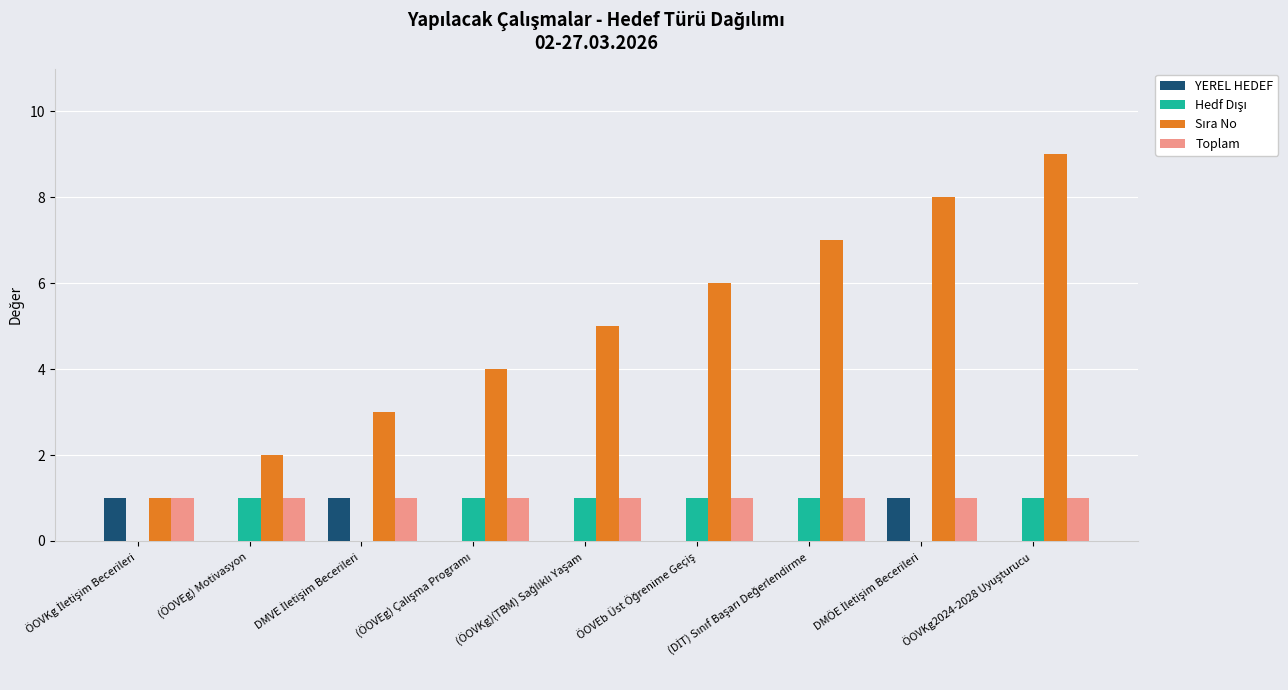

What is the greatest value displayed?

9